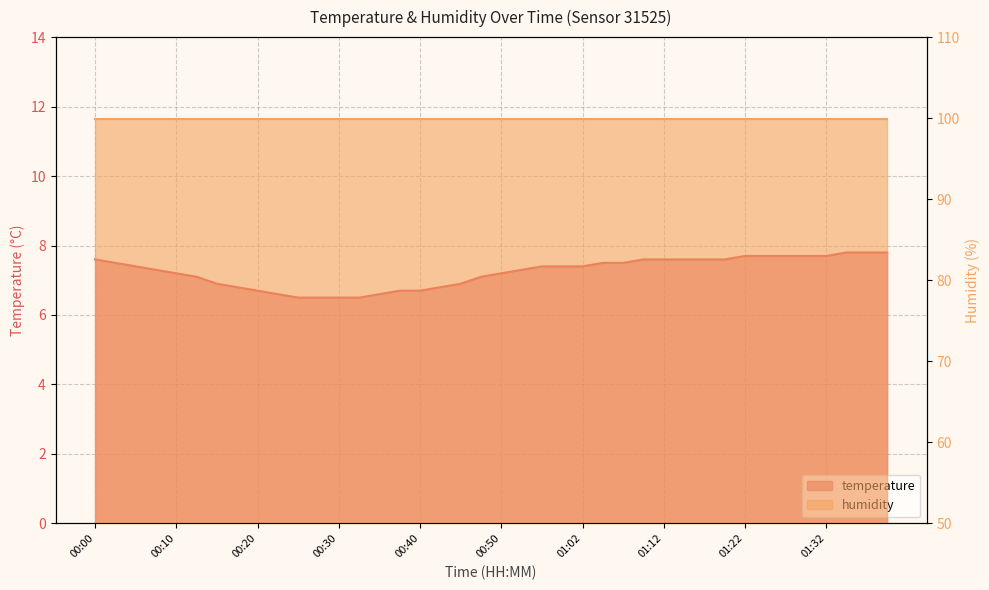

At which category does the chart reach its peak across all series?

01:35